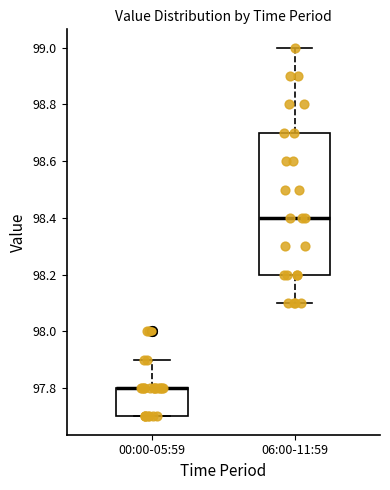

Where is the lower edge of the box for 00:00-05:59 on the y-axis? The values are not printed on the chart, so give them approximately, as read against the axis.

97.7